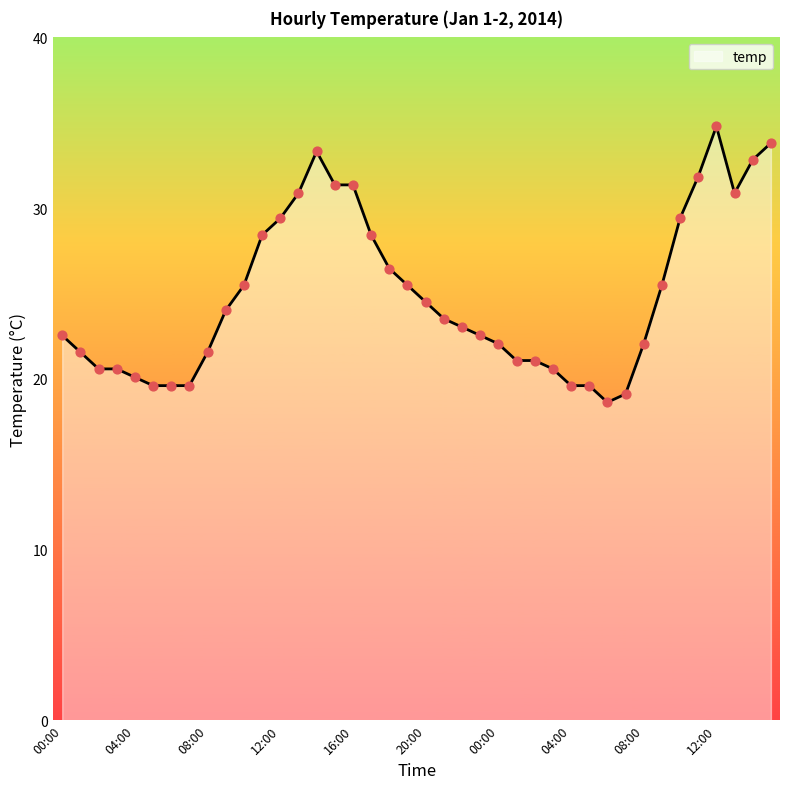

What is the difference between the maximum and minimum values?

16.2